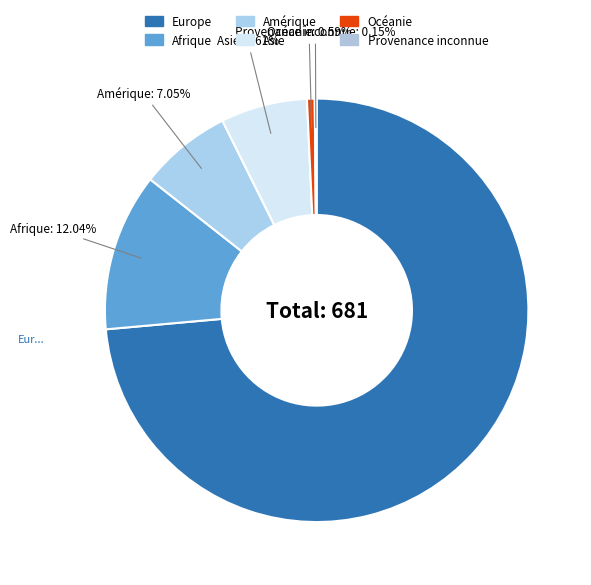

What is the change in value from Asie to Océanie?

-41